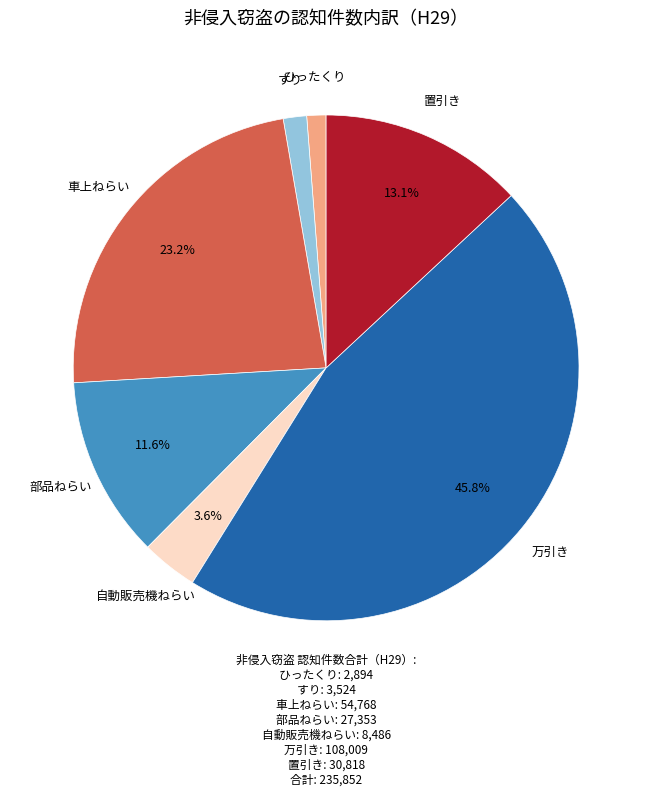

Which has a higher value, 置引き or 万引き?

万引き